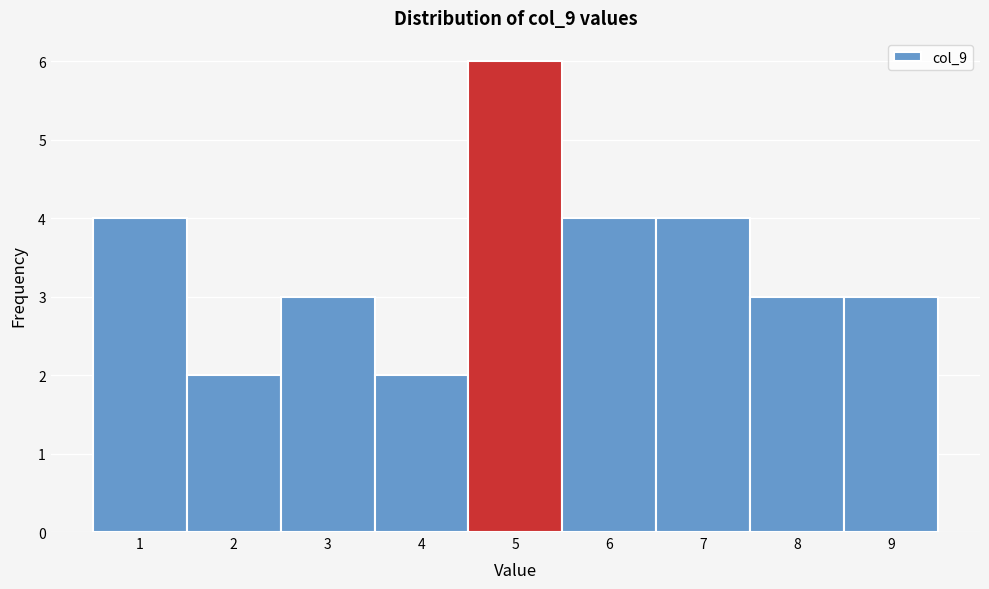

Reading left to right, transcribe this chart: for each bar, give the range it covers on the x-axis and its height. The values are not printed on the chart, so give them approximately, as read against the axis.

0.5 to 1.5: 4
1.5 to 2.5: 2
2.5 to 3.5: 3
3.5 to 4.5: 2
4.5 to 5.5: 6
5.5 to 6.5: 4
6.5 to 7.5: 4
7.5 to 8.5: 3
8.5 to 9.5: 3